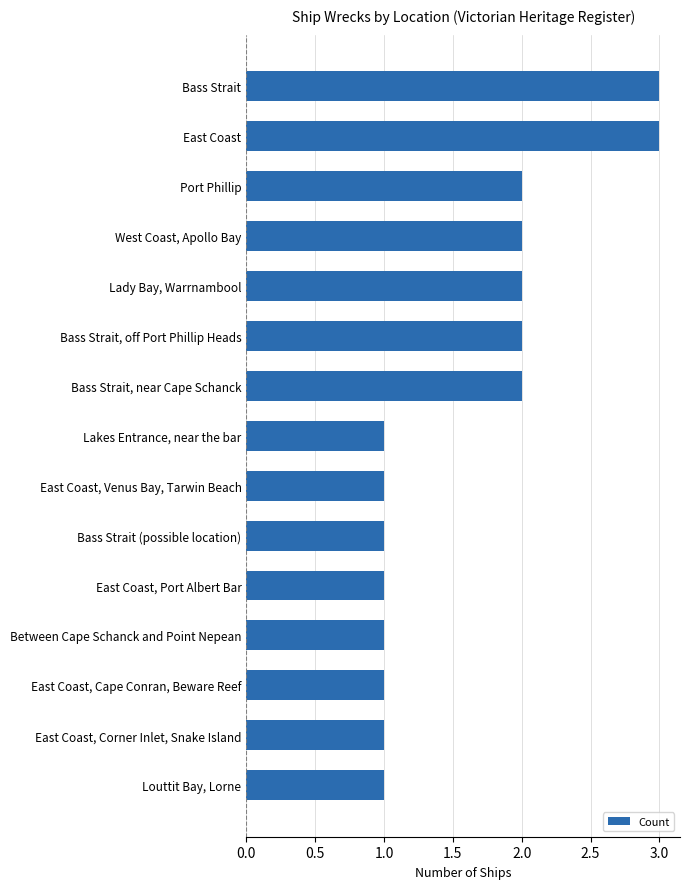

What is the label of the 12th bar from the bottom?

West Coast, Apollo Bay